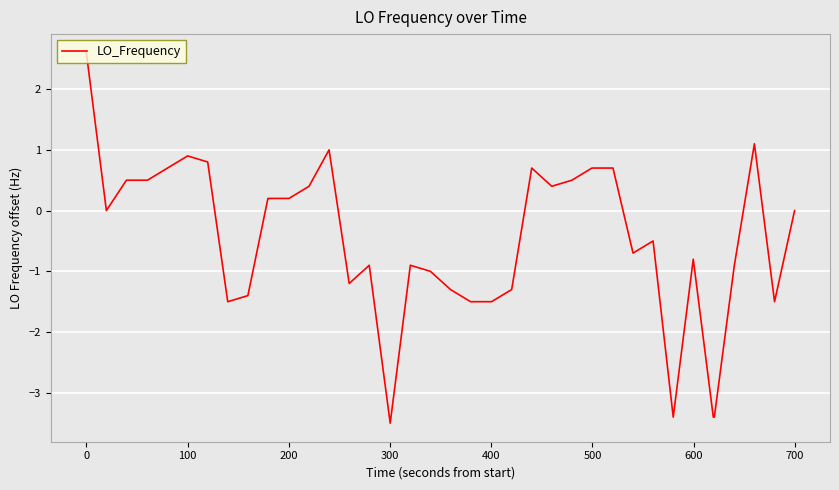

Count the number of categories in the chart.

40